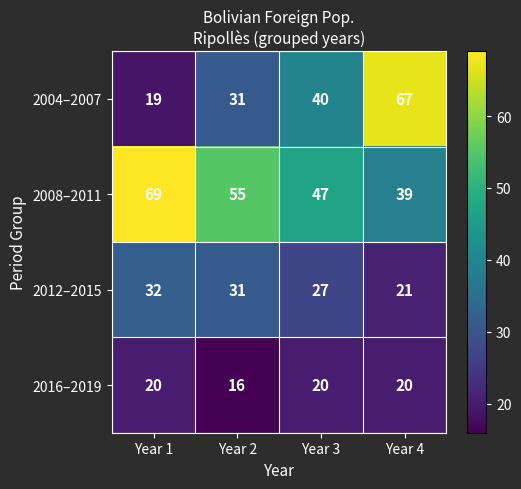

Reading left to right, transcribe all the data shown in this chart.

2004–2007: Year 1=19	Year 2=31	Year 3=40	Year 4=67
2008–2011: Year 1=69	Year 2=55	Year 3=47	Year 4=39
2012–2015: Year 1=32	Year 2=31	Year 3=27	Year 4=21
2016–2019: Year 1=20	Year 2=16	Year 3=20	Year 4=20